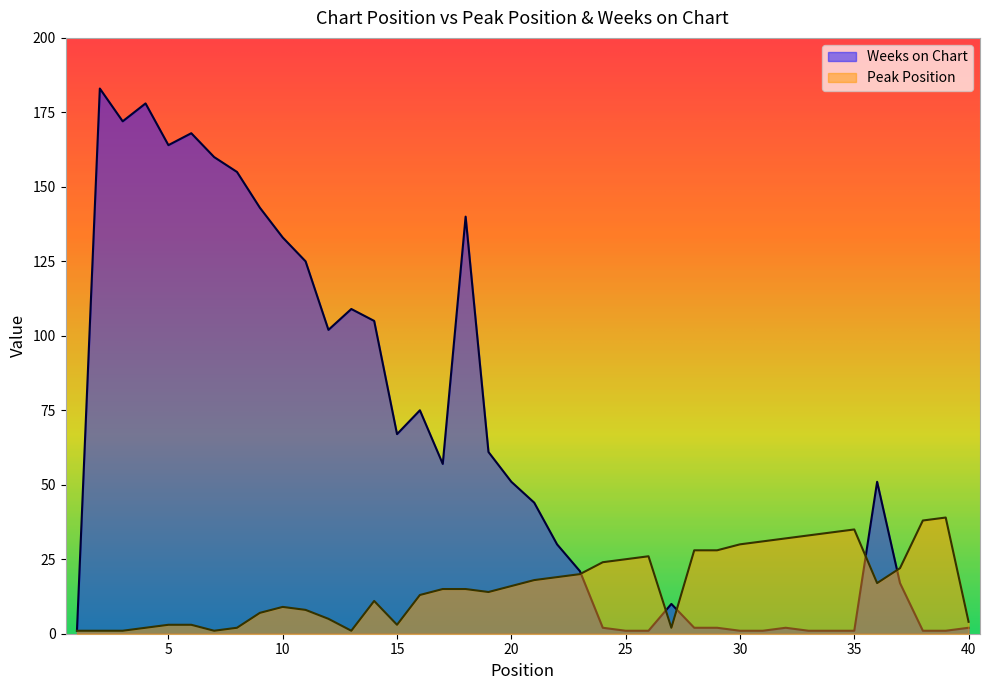

At how many categories does at least one series exceed 60?

17